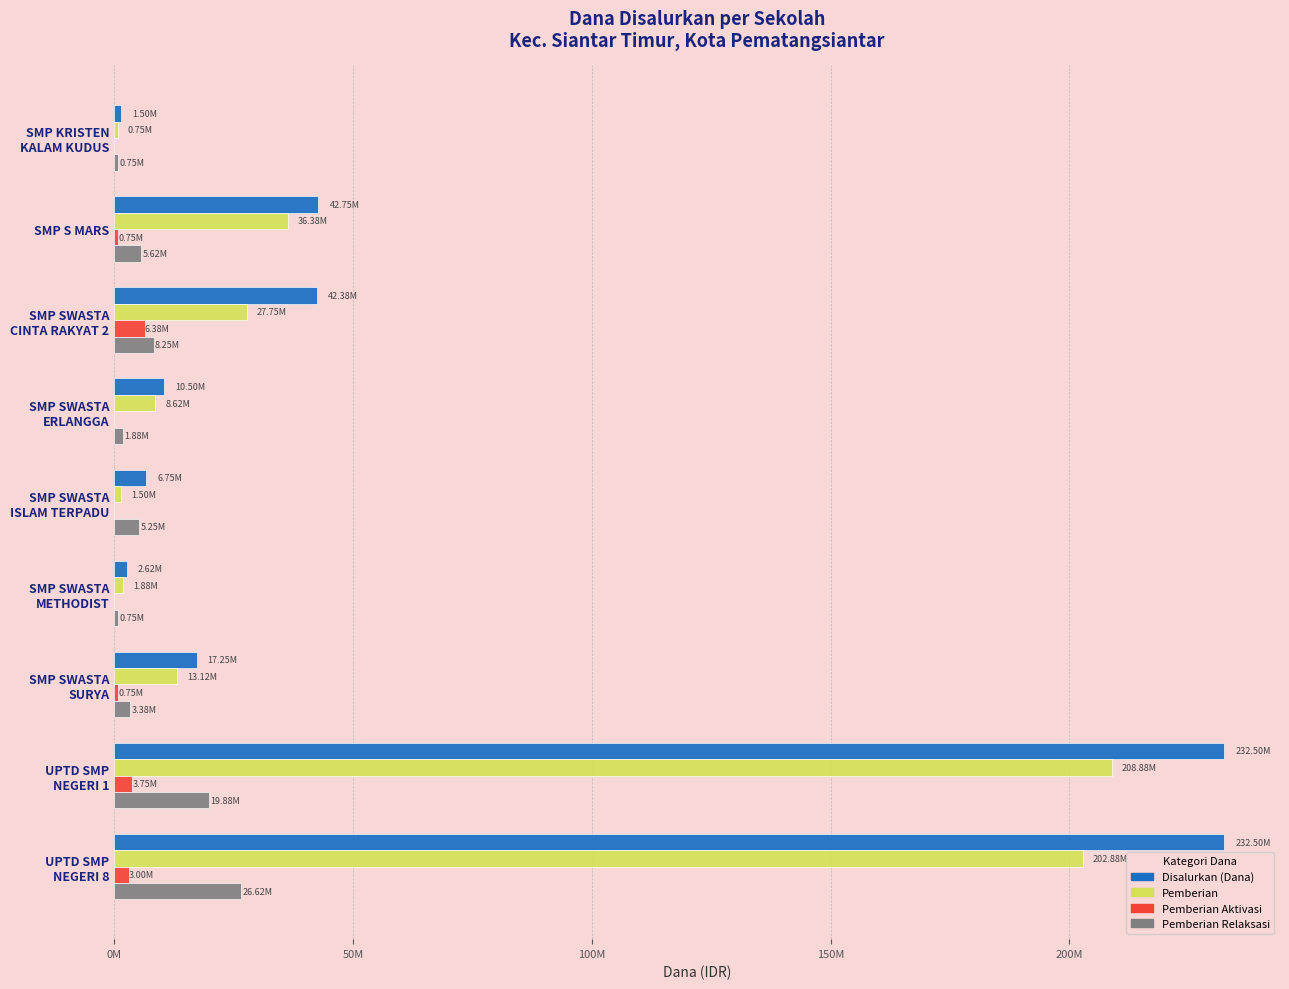

What are all the series names shown in the legend?

Disalurkan (Dana), Pemberian, Pemberian Aktivasi, Pemberian Relaksasi